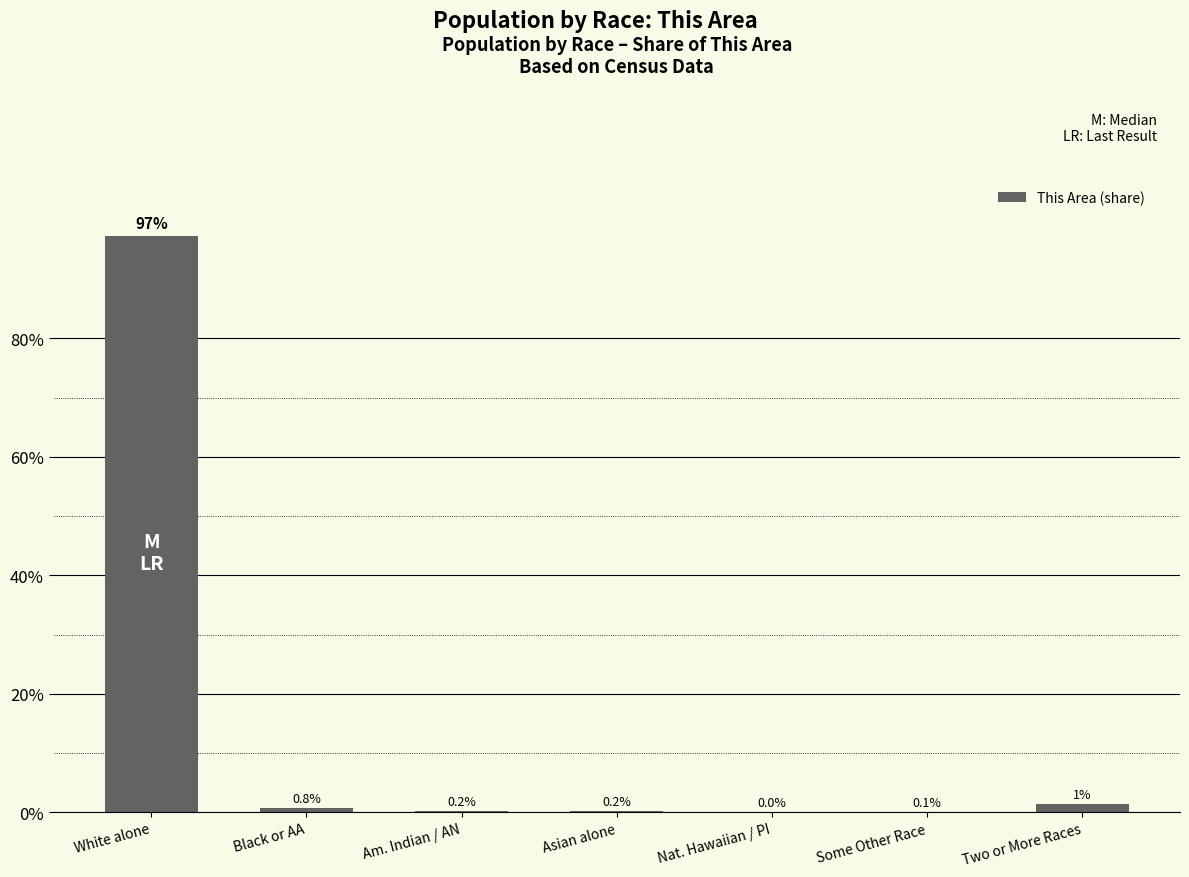

Reading right to left, list all the values displayed in this chart.

Two or More Races=0.0	Some Other Race=0.0	Nat. Hawaiian / PI=0.0	Asian alone=0.0	Am. Indian / AN=0.0	Black or AA=0.0	White alone=1.0